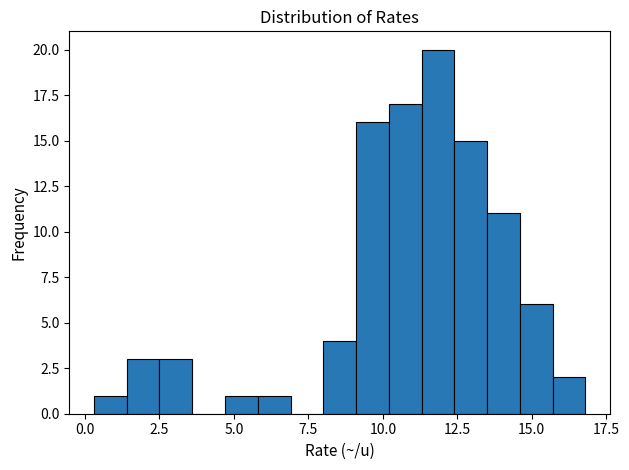

Read against the x-axis, roughly where is the centre of the tallest bar?

12.0